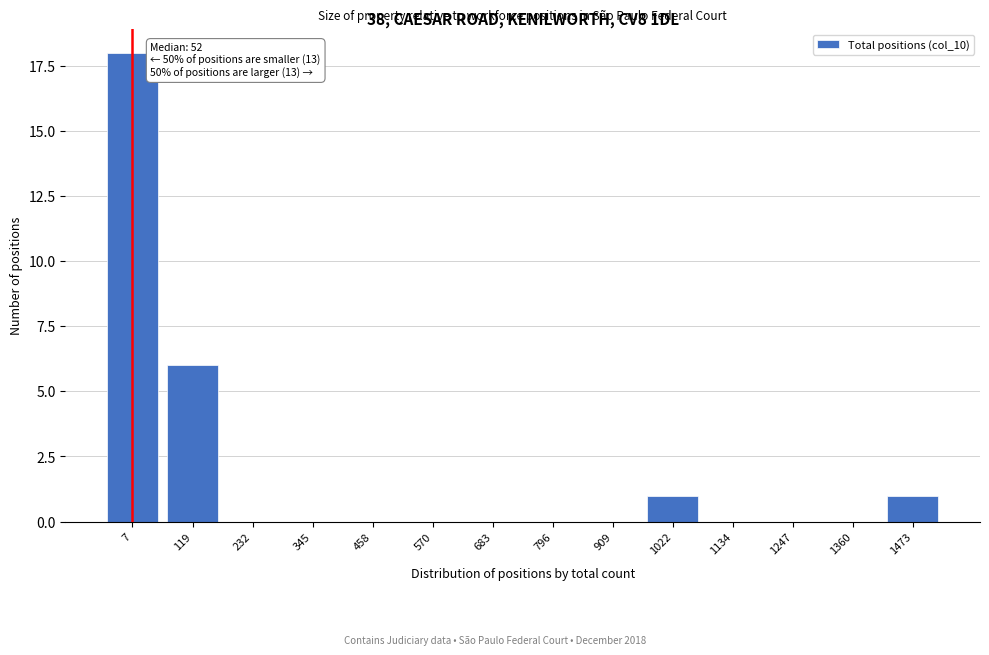

Reading left to right, extract all data points from this chart.

7=18	119=6	232=0	345=0	458=0	570=0	683=0	796=0	909=0	1022=1	1134=0	1247=0	1360=0	1473=1